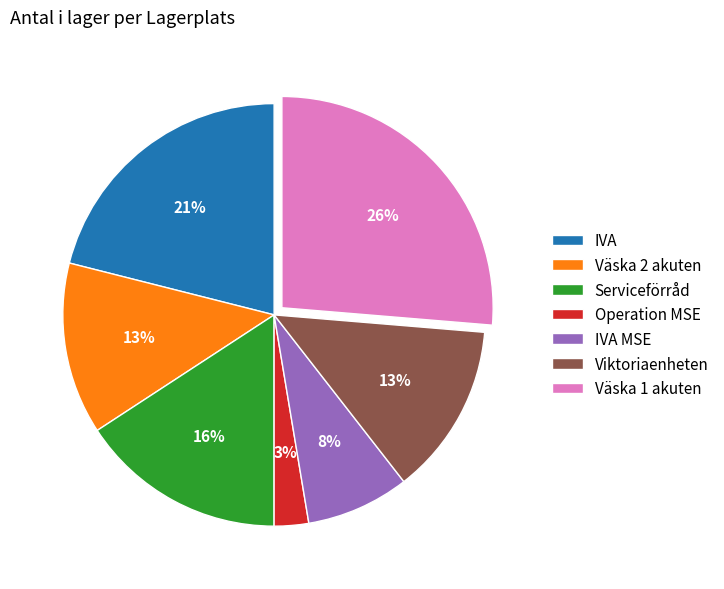

Is the sum of Väska 1 akuten and IVA MSE greater than half?

No